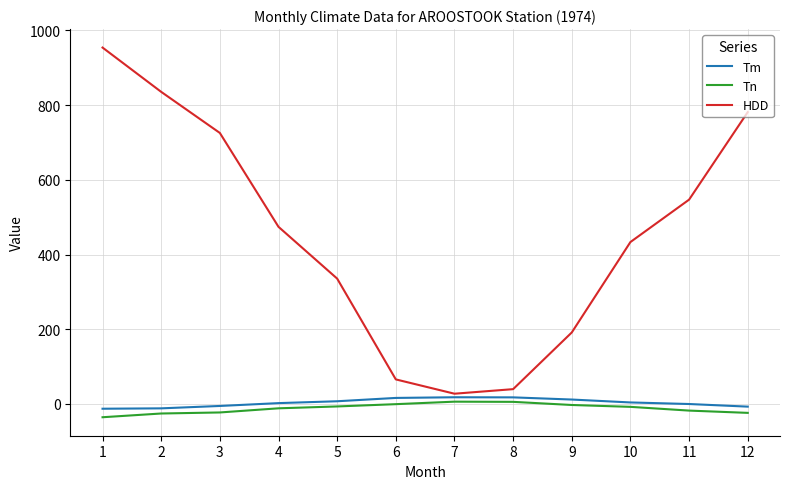

Between 6 and 9, which series saw the biggest shift?

HDD